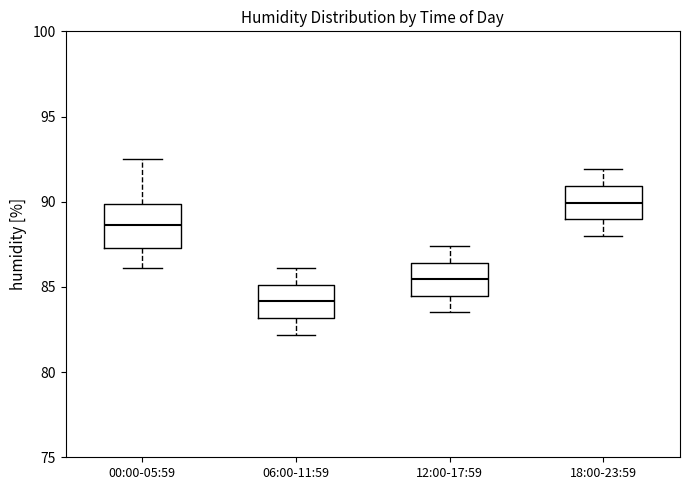

Reading left to right, read every box against the y-axis: the position of its median line, the range the box covers, and the ends of its whiskers. The values are not printed on the chart, so give them approximately, as read against the axis.

00:00-05:59: median 88.5, box 87.5 to 90.0, whiskers 86.0 to 92.5
06:00-11:59: median 84.0, box 83.0 to 85.0, whiskers 82.0 to 86.0
12:00-17:59: median 85.5, box 84.5 to 86.5, whiskers 83.5 to 87.5
18:00-23:59: median 90.0, box 89.0 to 91.0, whiskers 88.0 to 92.0